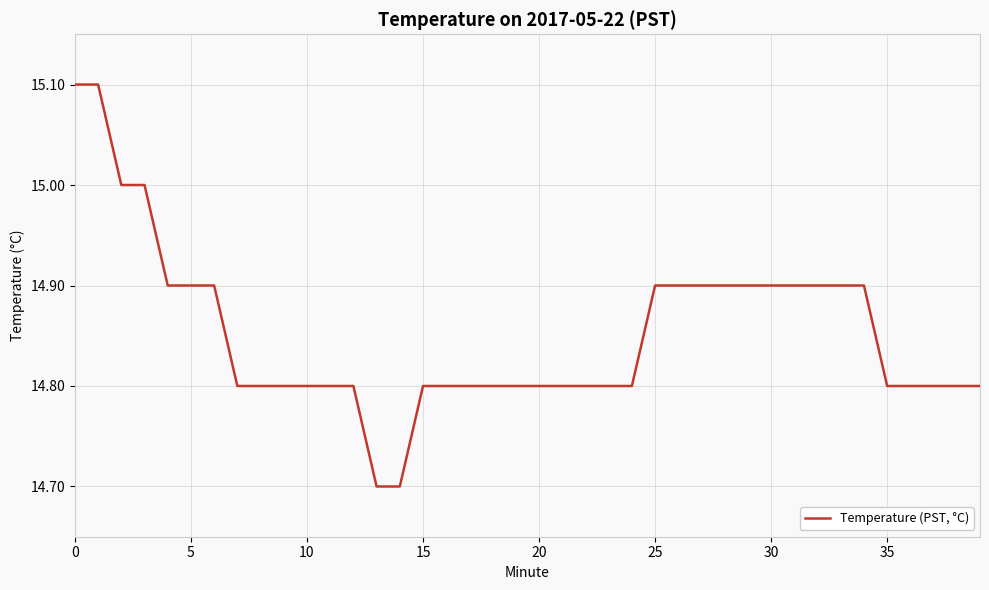

What is the difference between the maximum and minimum values?

0.4